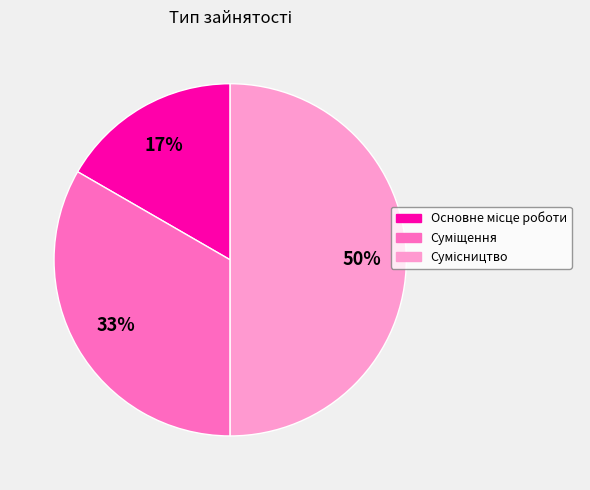

To the nearest percent, what is the difference between the largest and smallest slice percentages?

33%